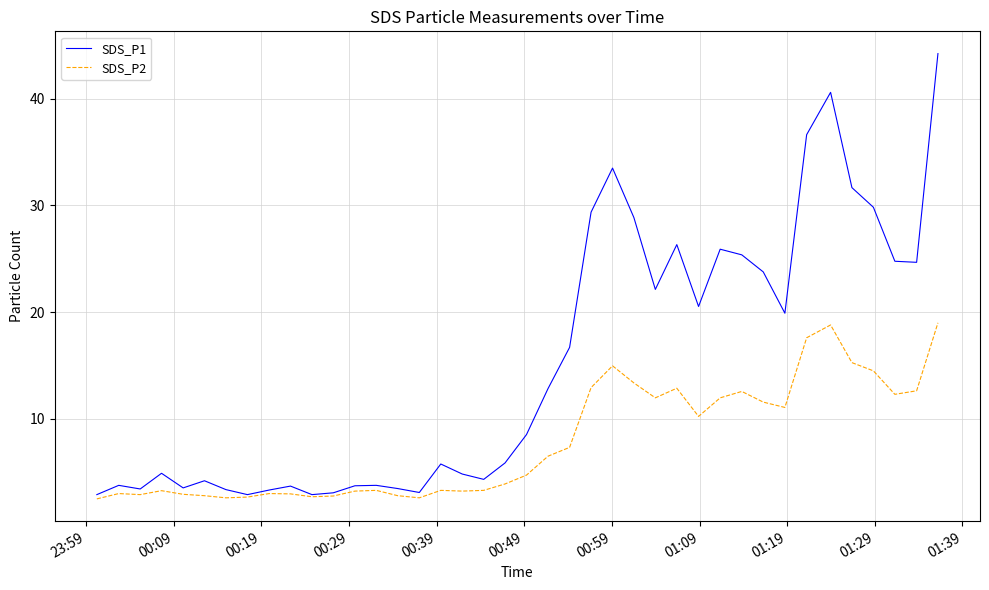

Which series has the widest spread of values?

SDS_P1